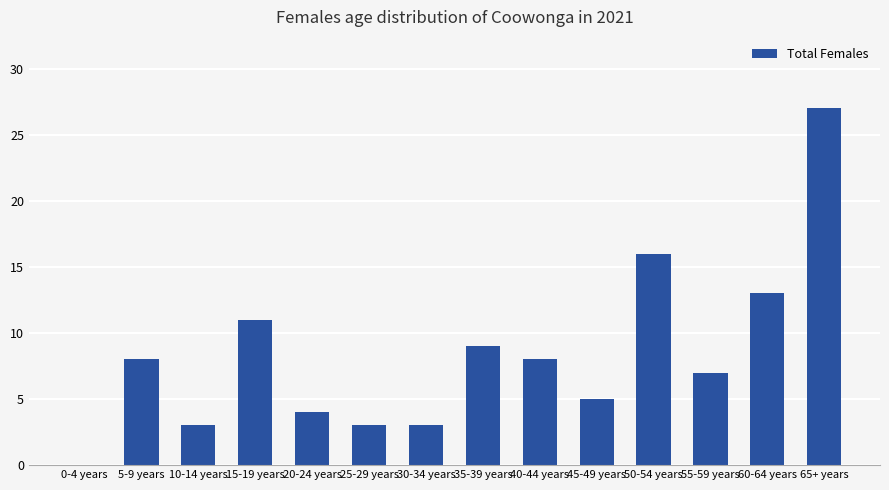

Between 50-54 years and 55-59 years, which is larger?

50-54 years